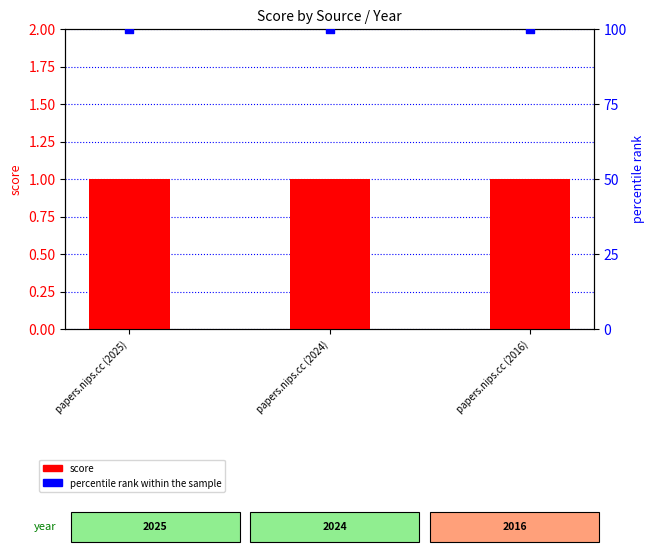

What is the total value across all series at papers.nips.cc (2025)?

101